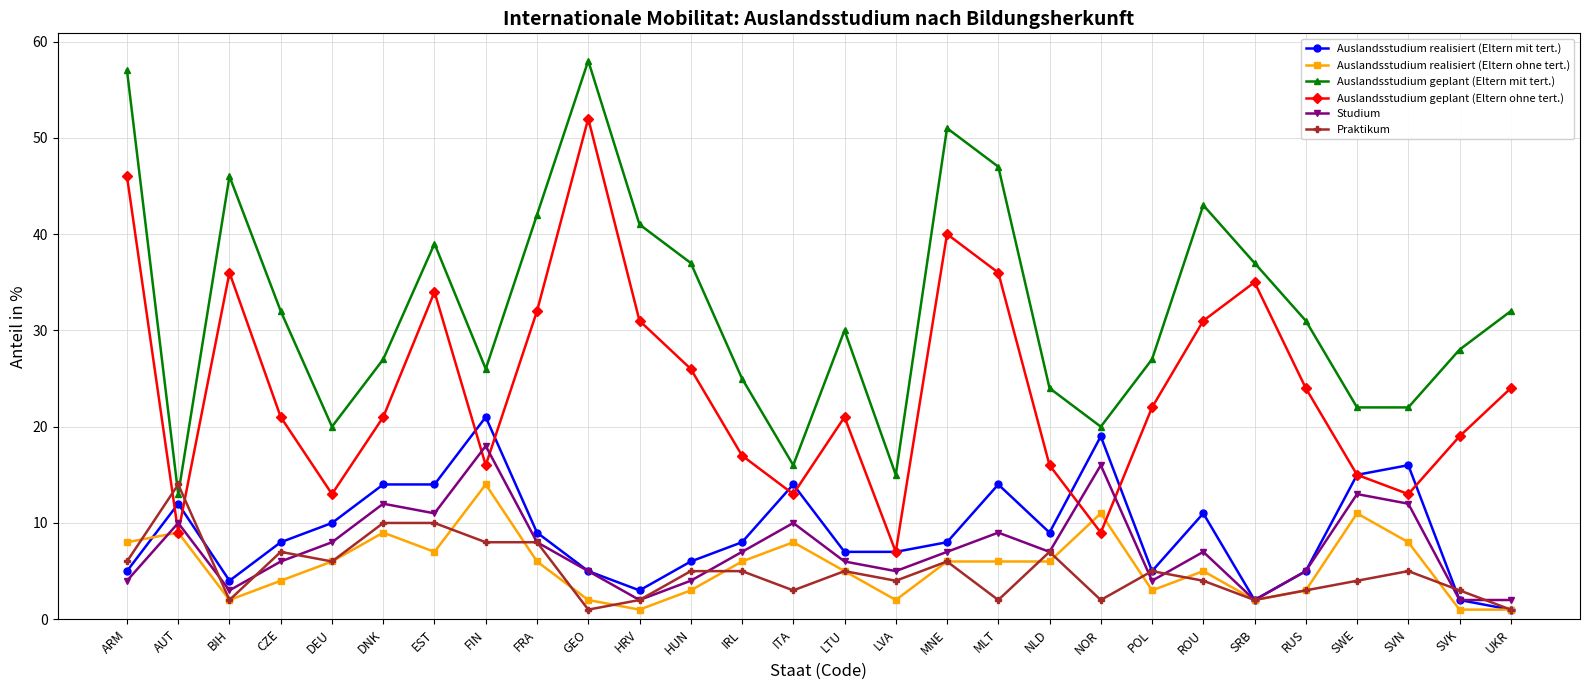

True or false: Auslandsstudium geplant (Eltern mit tert.) and Auslandsstudium realisiert (Eltern ohne tert.) intersect in this chart.

False